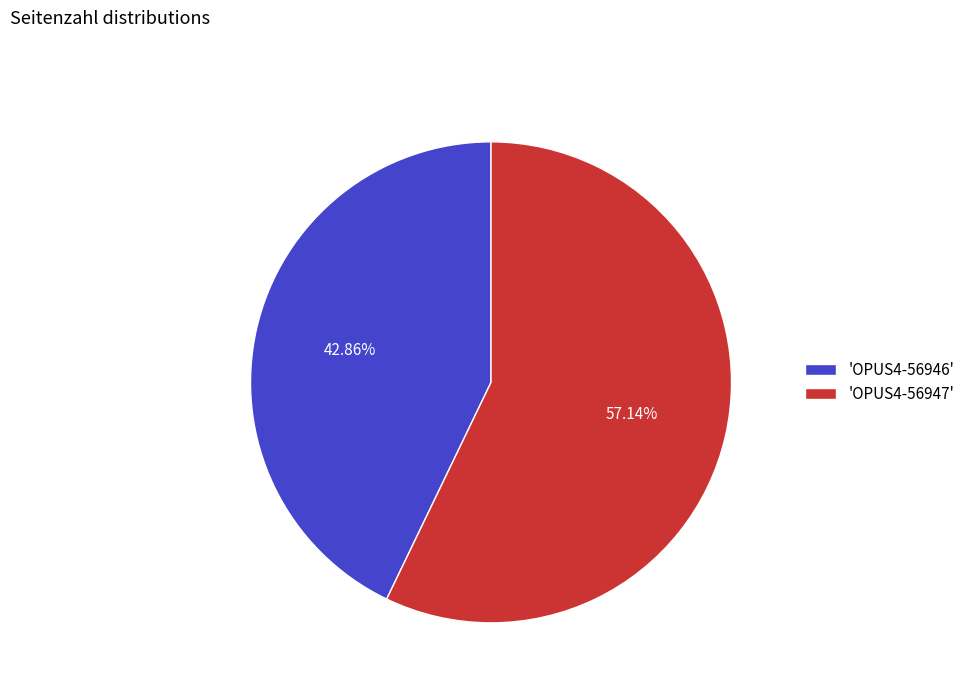

What is the ratio of the value at 'OPUS4-56947' to the value at 'OPUS4-56946'?

1.3